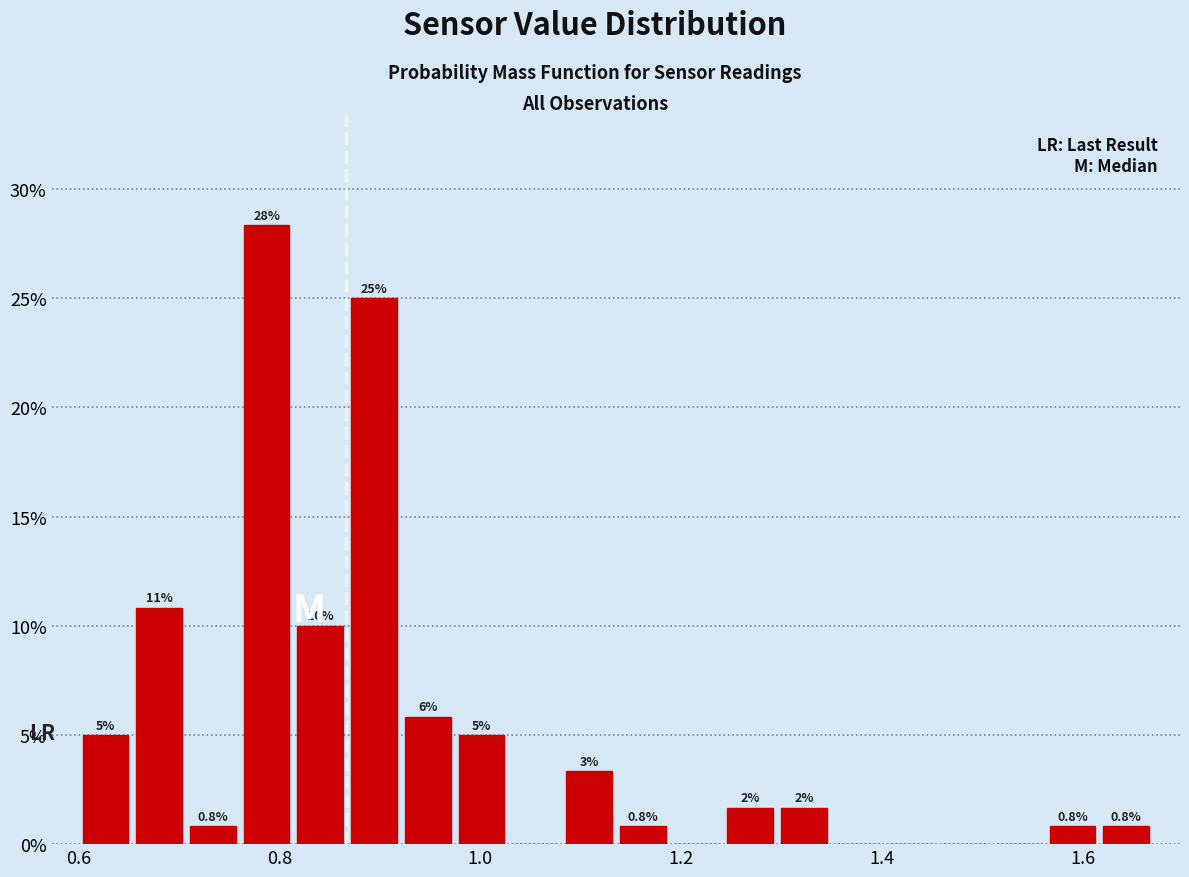

Read against the x-axis, roughly where is the centre of the tallest bar?

0.78